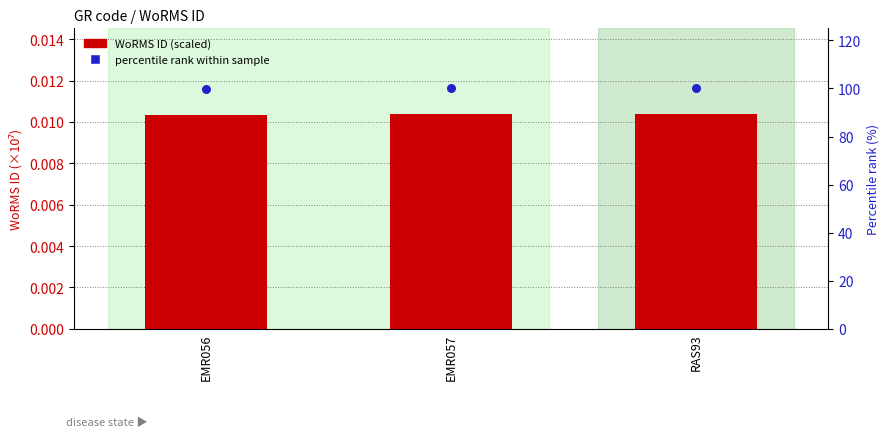

What is the total value across all series at RAS93?

100.0